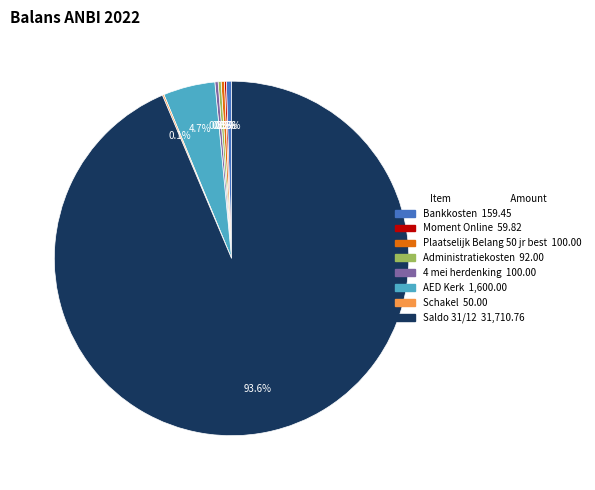

How much of the chart is everything except AED Kerk?

95.3%